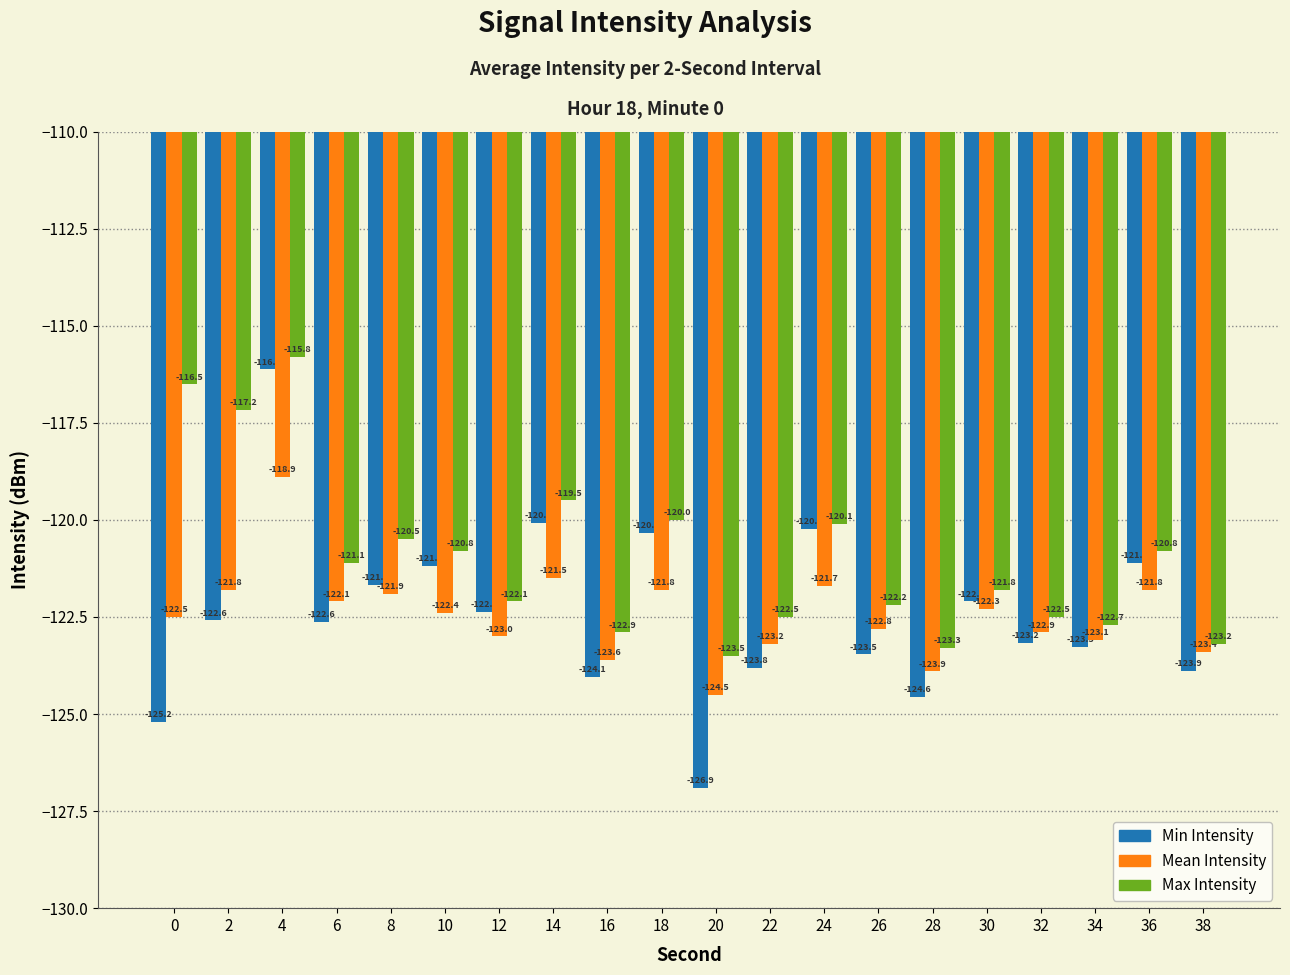

What is the difference between the Min Intensity values at 12 and 22?

1.4